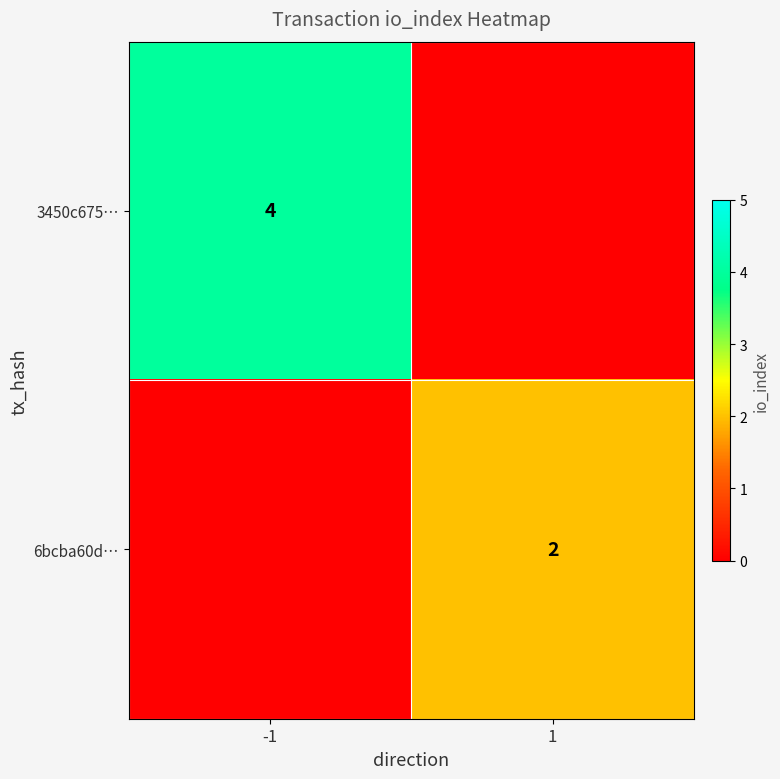

Which has a higher value, -1 or 1?

-1